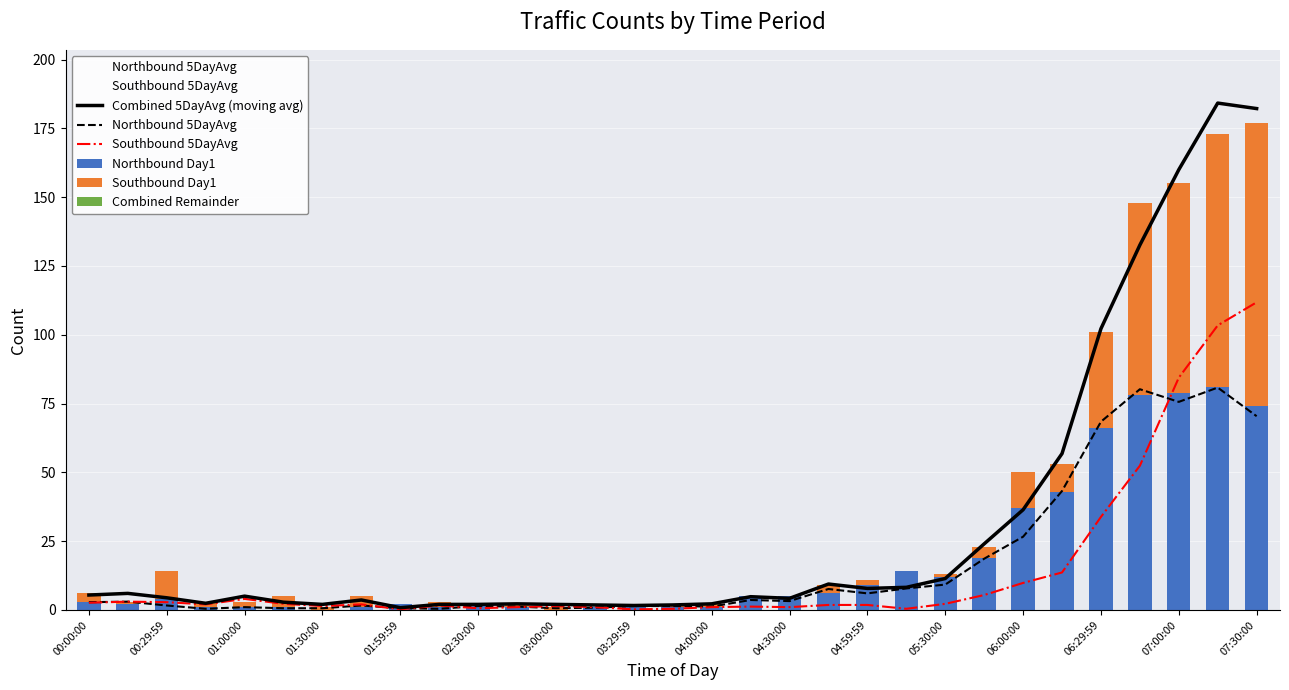

Which series has the largest total across all categories?

Combined 5DayAvg (moving avg)